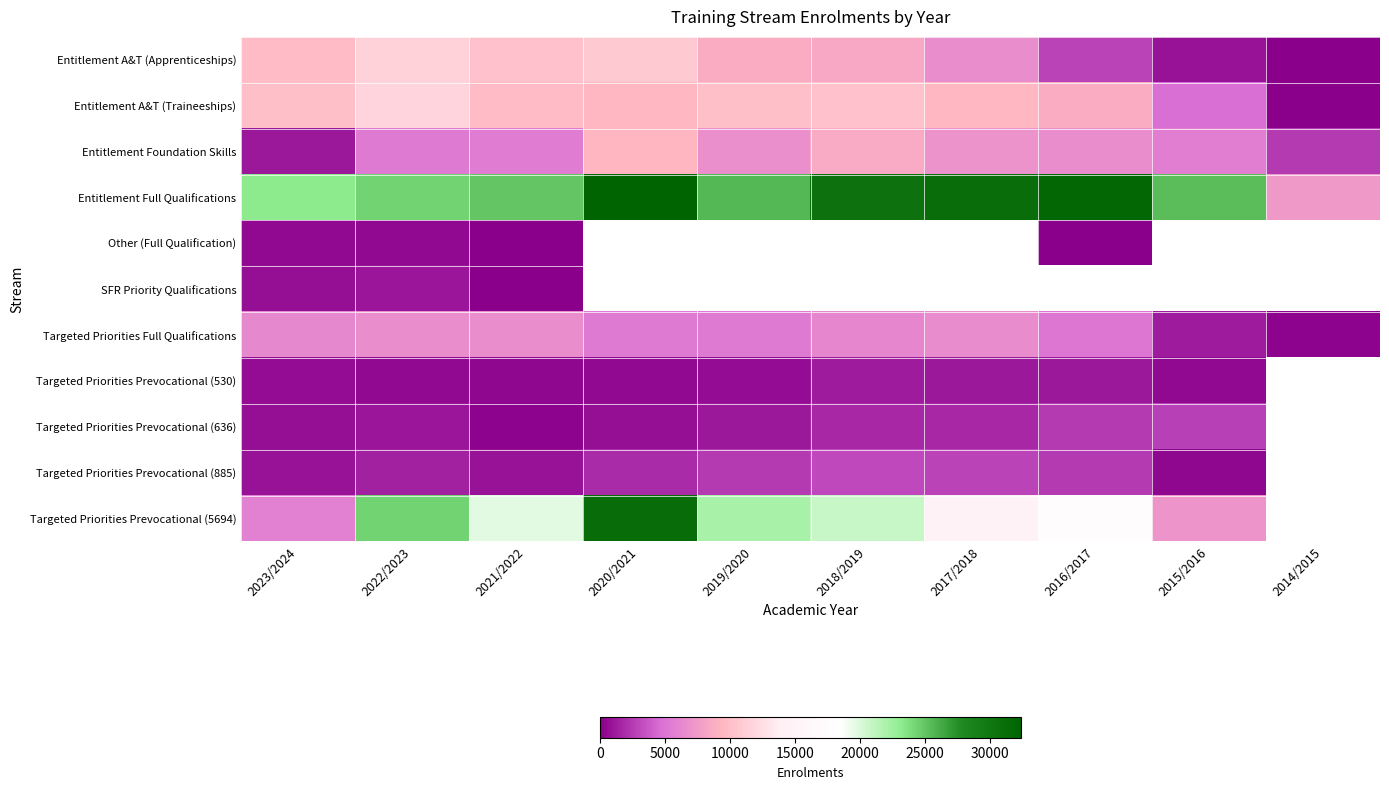

What is the difference between the maximum and minimum values in the Entitlement Full Qualifications series?

24921.0